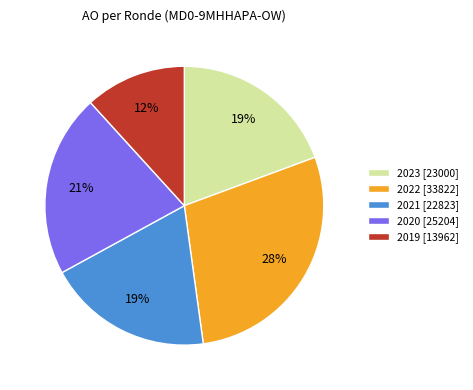

Between 2021 [22823] and 2020 [25204], which is larger?

2020 [25204]